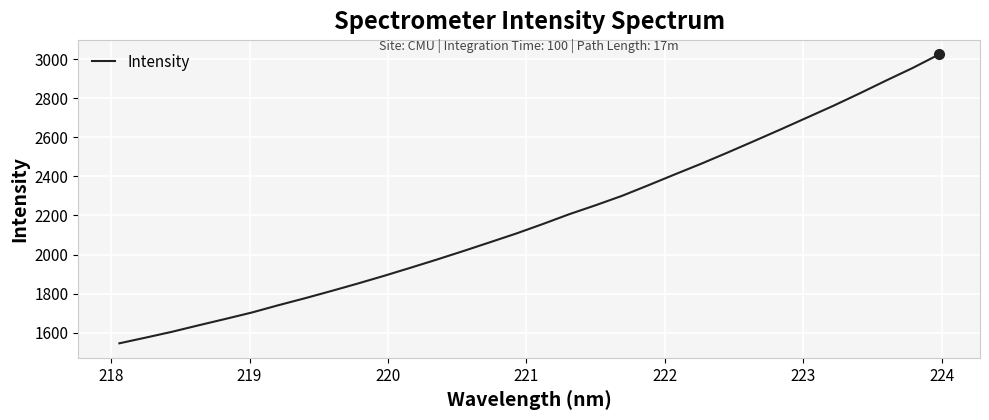

What is the greatest value displayed?

3025.2